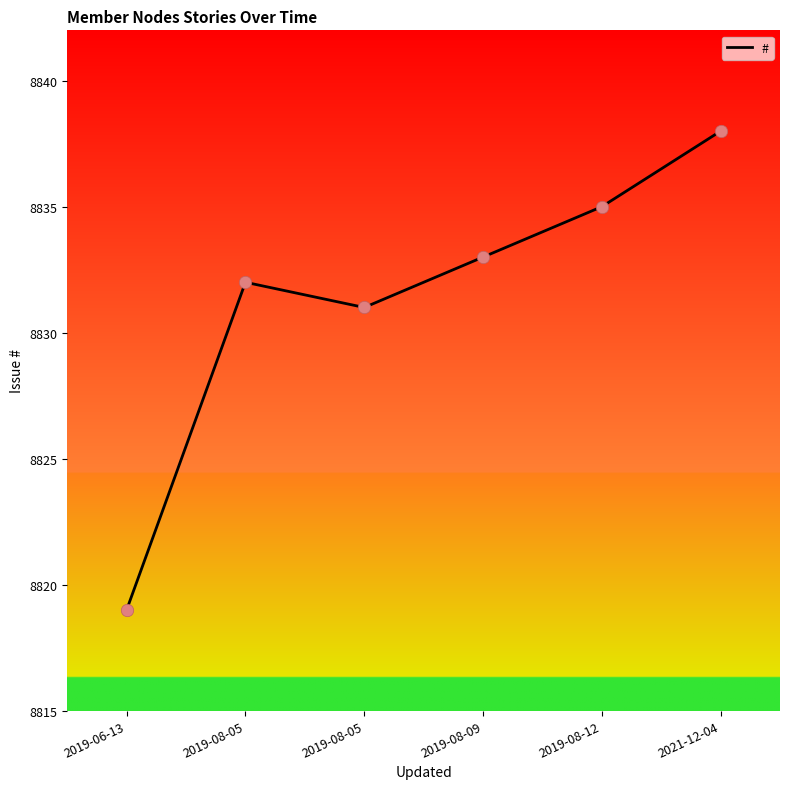

Approximately how many times larger is the value at 2019-08-05 compared to 2021-12-04?

1.0